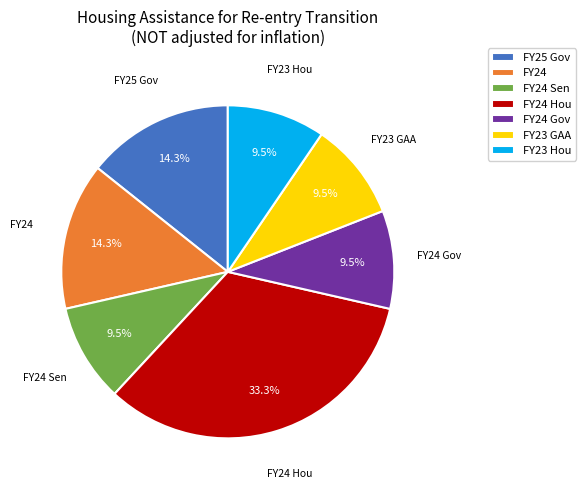

Combined, what portion of the pie is FY23 GAA and FY24 Gov?

19.0%